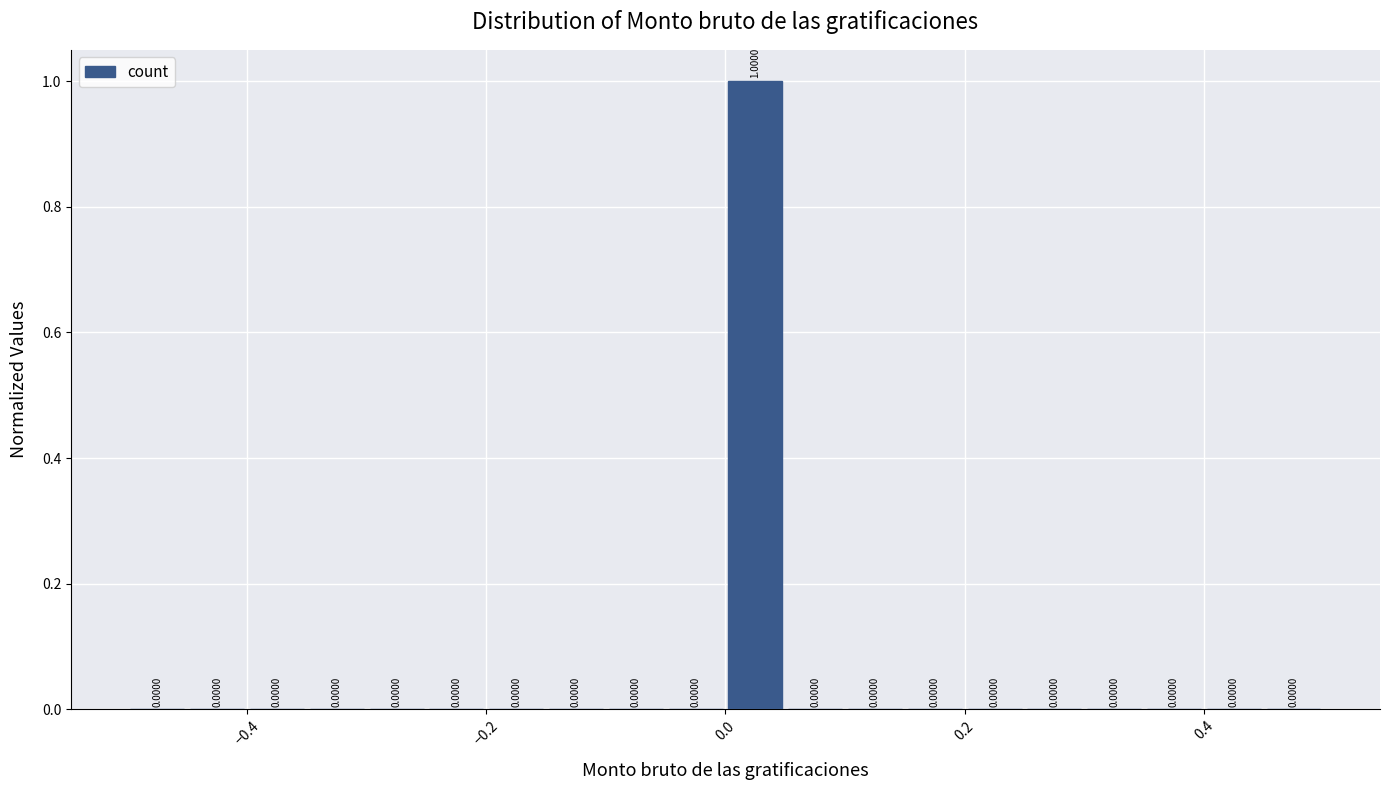

Read against the x-axis, roughly where is the centre of the tallest bar?

0.02